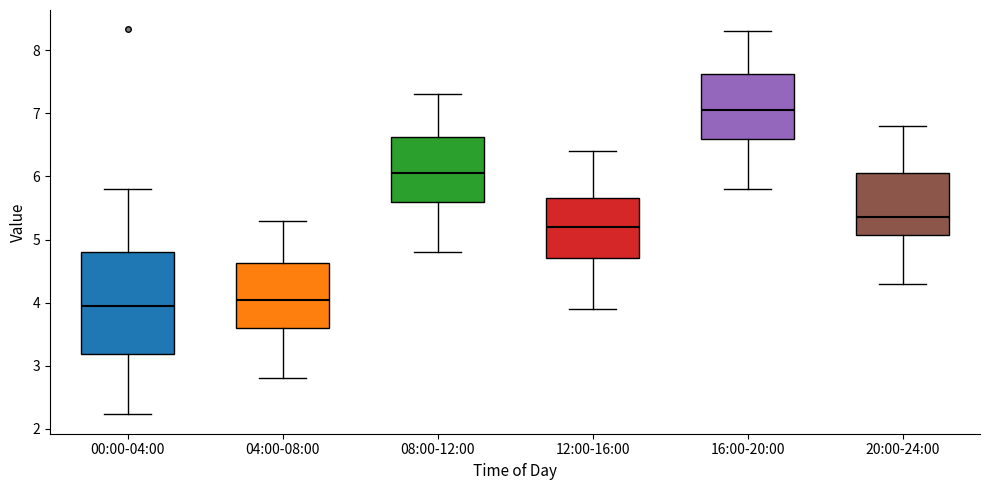

Where does the upper whisker of the box for 08:00-12:00 end on the y-axis? The values are not printed on the chart, so give them approximately, as read against the axis.

7.3